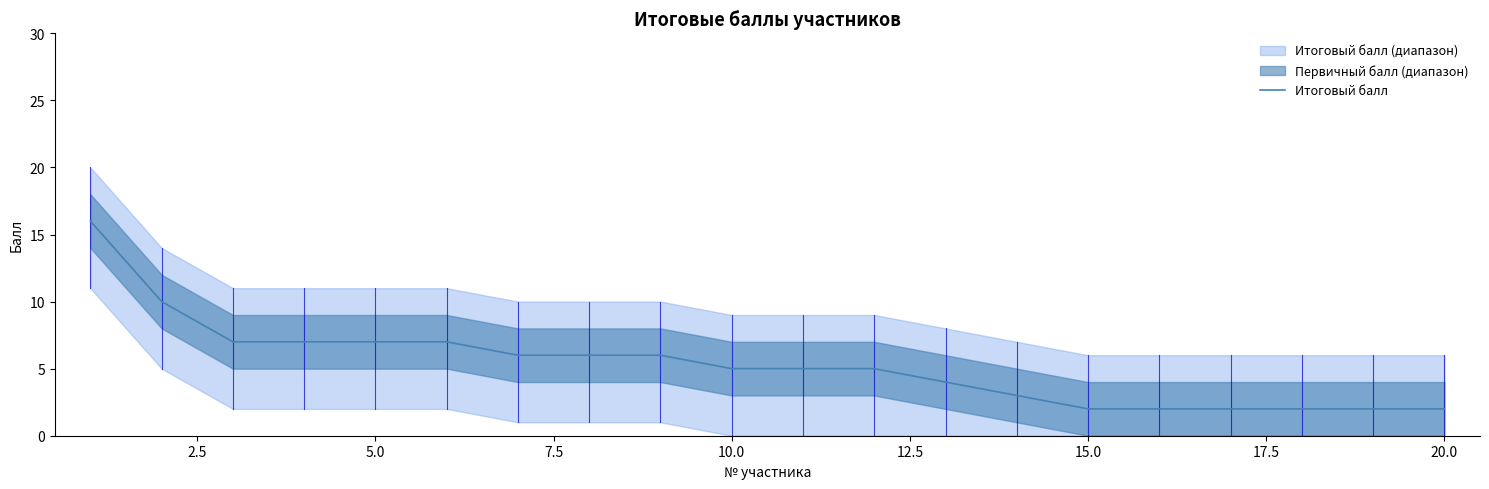

What is the maximum value for Итоговый балл?

16